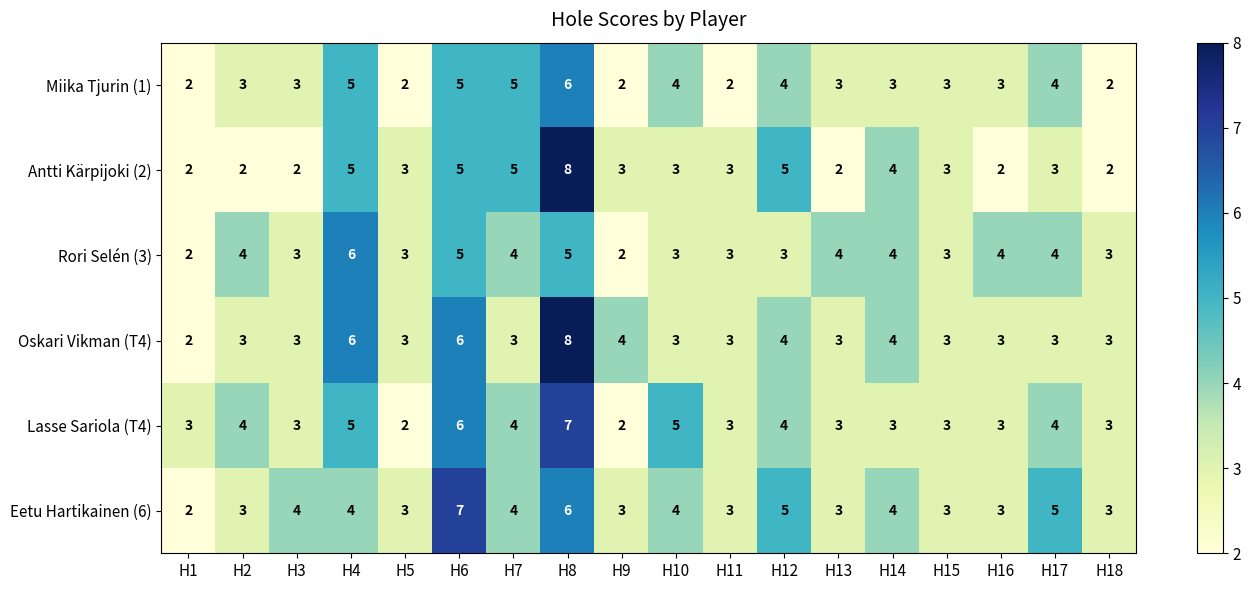

What value does the Lasse Sariola (T4) series have at H11?

3